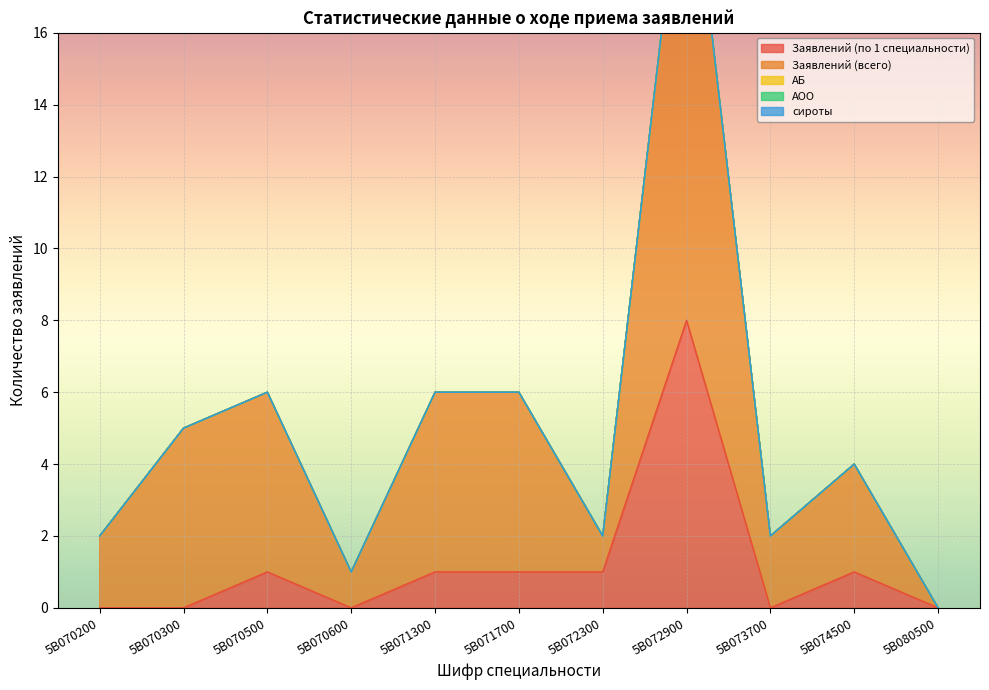

True or false: Заявлений (всего) and сироты intersect in this chart.

False